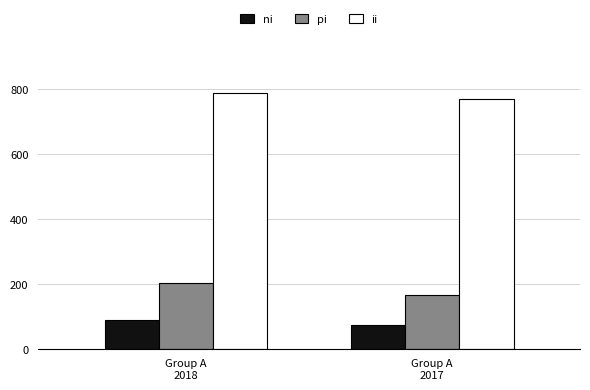

What is the difference between the maximum and minimum values in the pi series?

38